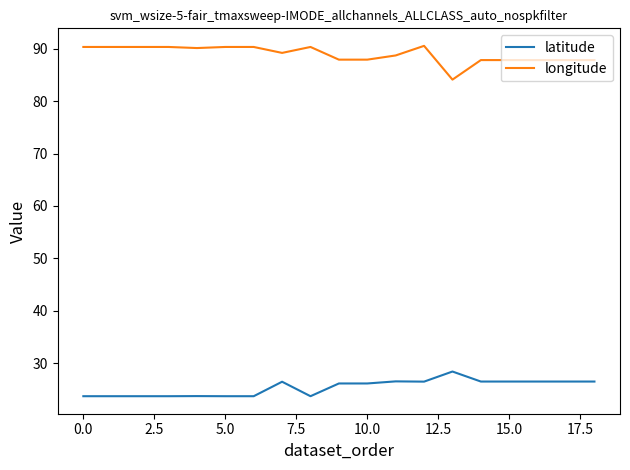

True or false: latitude and longitude intersect in this chart.

False